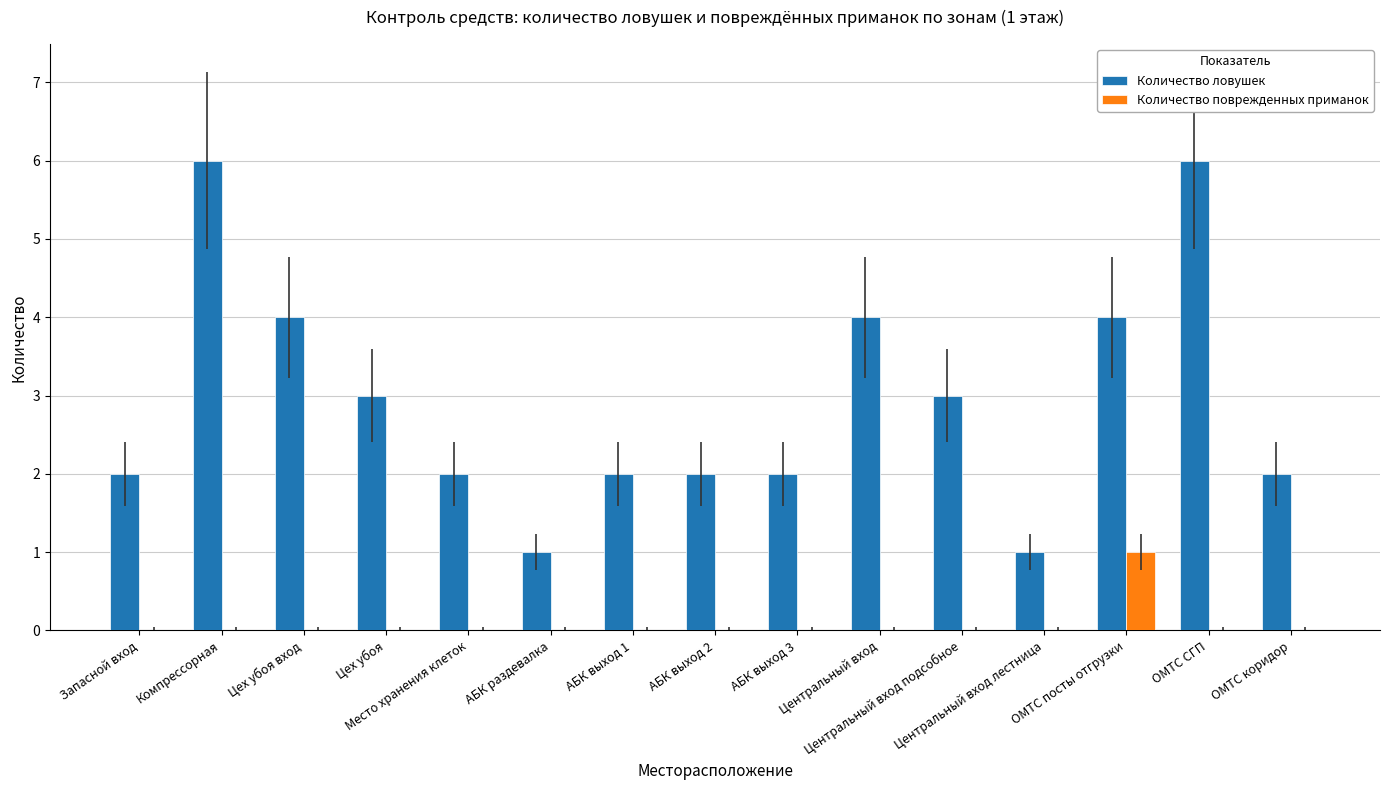

Which series has the largest total across all categories?

Количество ловушек